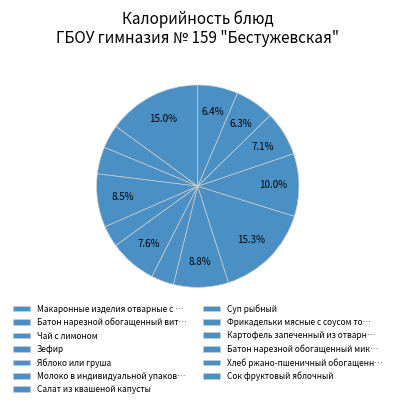

How many slices are in this pie chart?

13